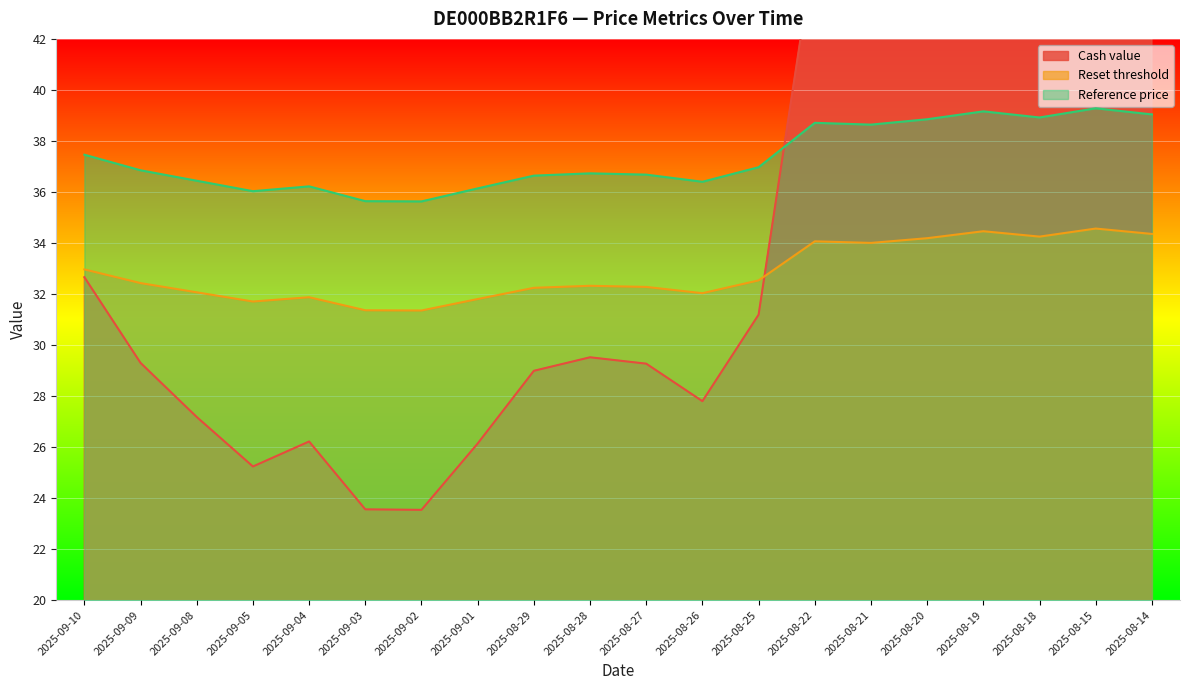

At which category does Reset threshold reach its first local valley?

2025-09-05